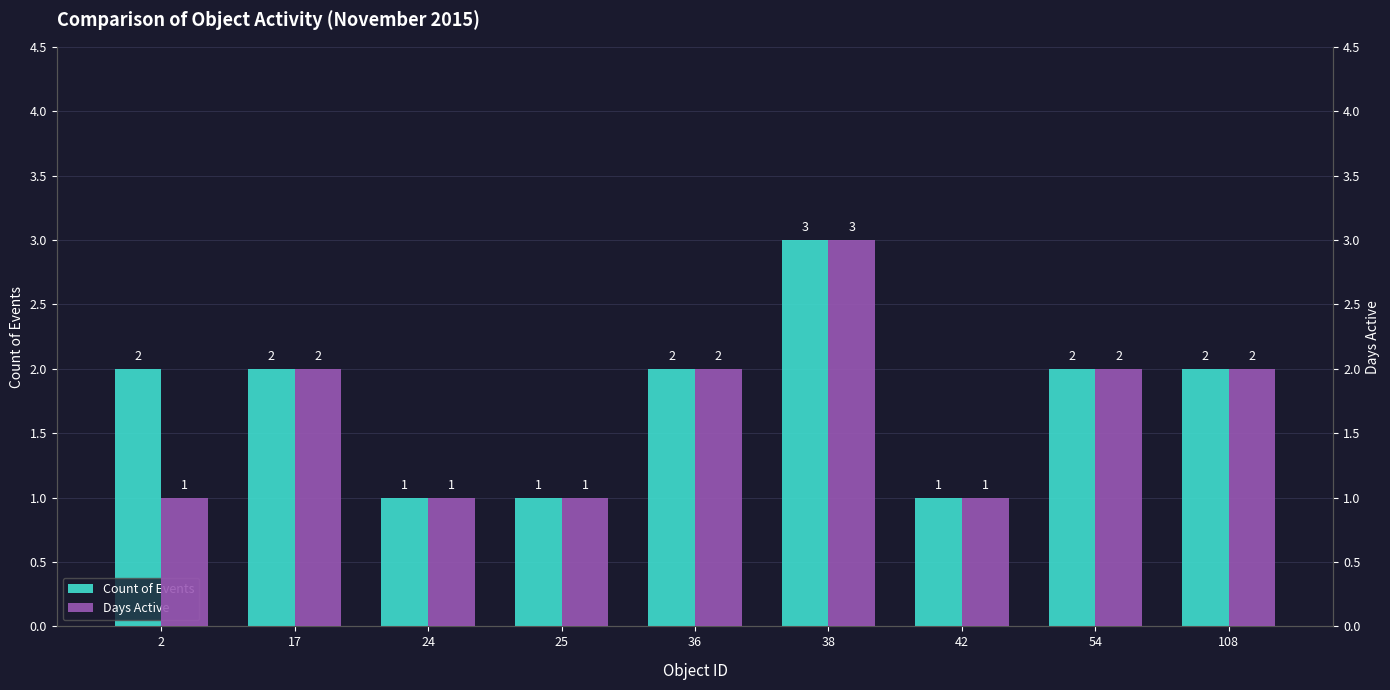

Count the Count of Events values in the range 1 to 2.

8